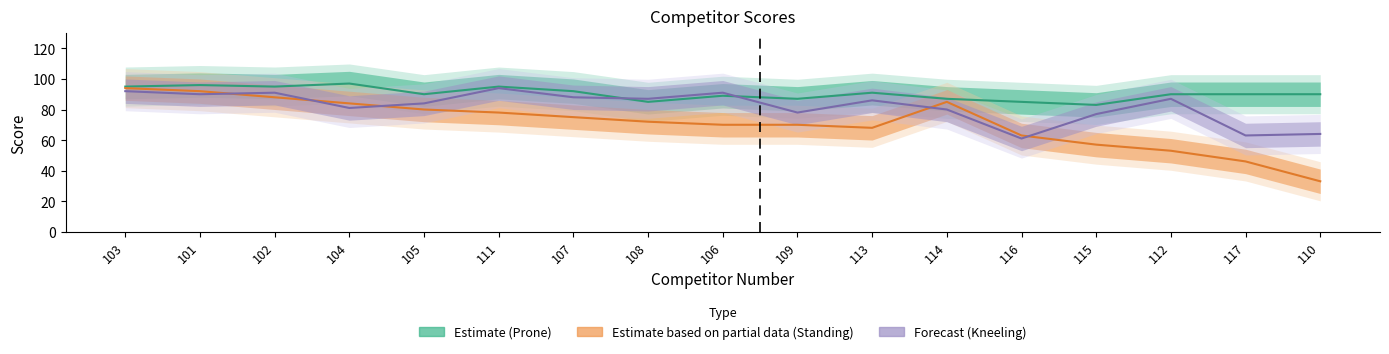

What is the sum of the Prone Score values at 113 and 116?

176